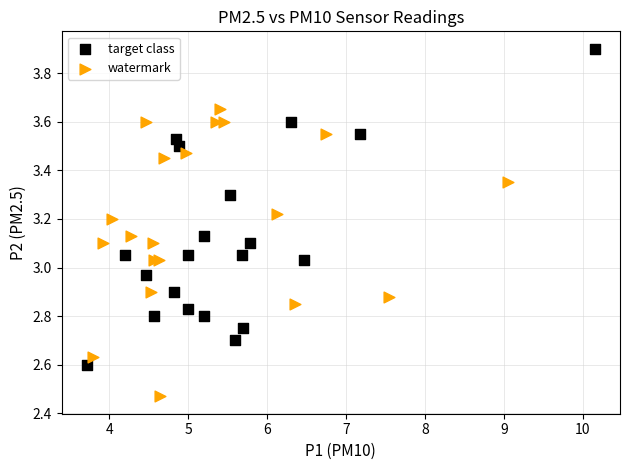

Which series reaches the maximum Y coordinate?

target class